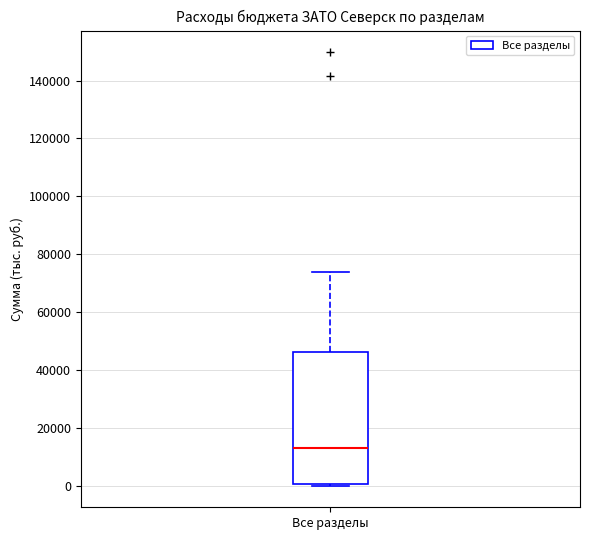

Transcribe this box plot: give where the median line is, the range the box spans, and where the two whiskers end, as read against the y-axis. The values are not printed on the chart, so give them approximately, as read against the axis.

median 12000, box 0 to 46000, whiskers 0 to 74000